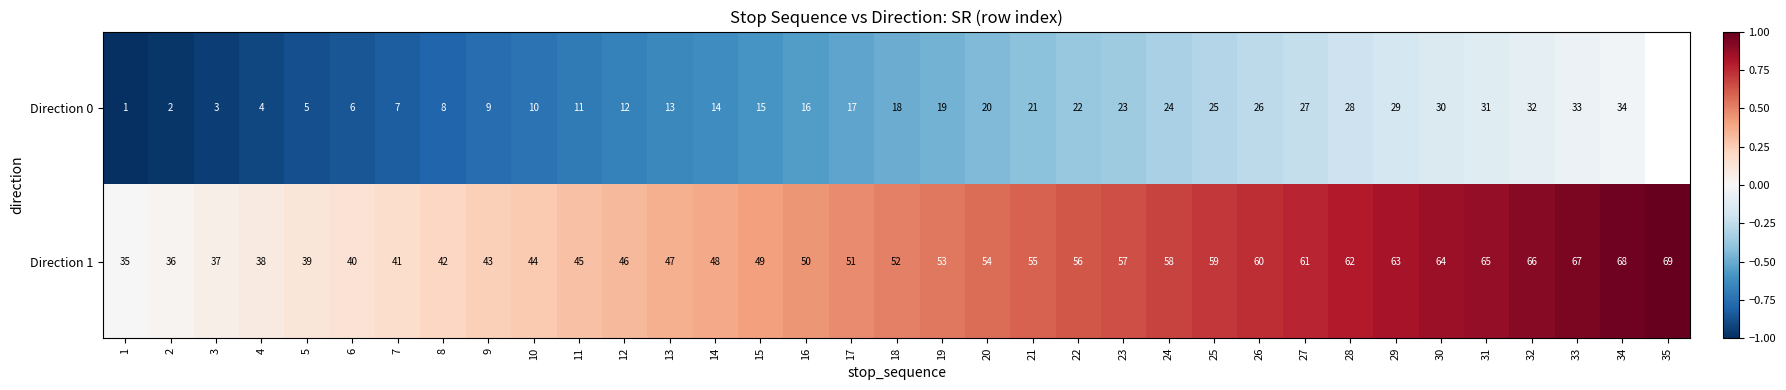

What is the spread (max minus min) of values at 12?

34